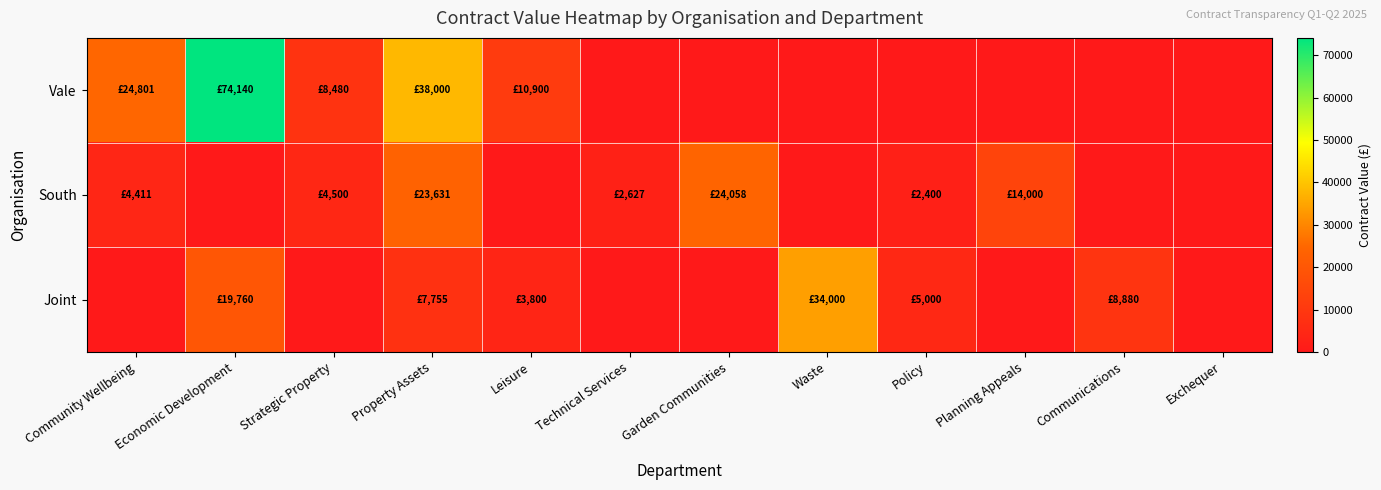

Reading left to right, list all the values displayed in this chart.

Vale: Community Wellbeing=24801.1	Economic Development=74140.0	Strategic Property=8480.0	Property Assets=38000.0	Leisure=10900.0	Technical Services=0.0	Garden Communities=0.0	Waste=0.0	Policy=0.0	Planning Appeals=0.0	Communications=0.0	Exchequer=0.0
South: Community Wellbeing=4411.1	Economic Development=0.0	Strategic Property=4500.0	Property Assets=23630.9	Leisure=0.0	Technical Services=2627.3	Garden Communities=24057.9	Waste=0.0	Policy=2400.0	Planning Appeals=14000.0	Communications=0.0	Exchequer=0.0
Joint: Community Wellbeing=0.0	Economic Development=19760.0	Strategic Property=0.0	Property Assets=7755.0	Leisure=3800.0	Technical Services=0.0	Garden Communities=0.0	Waste=34000.0	Policy=5000.0	Planning Appeals=0.0	Communications=8880.0	Exchequer=0.0